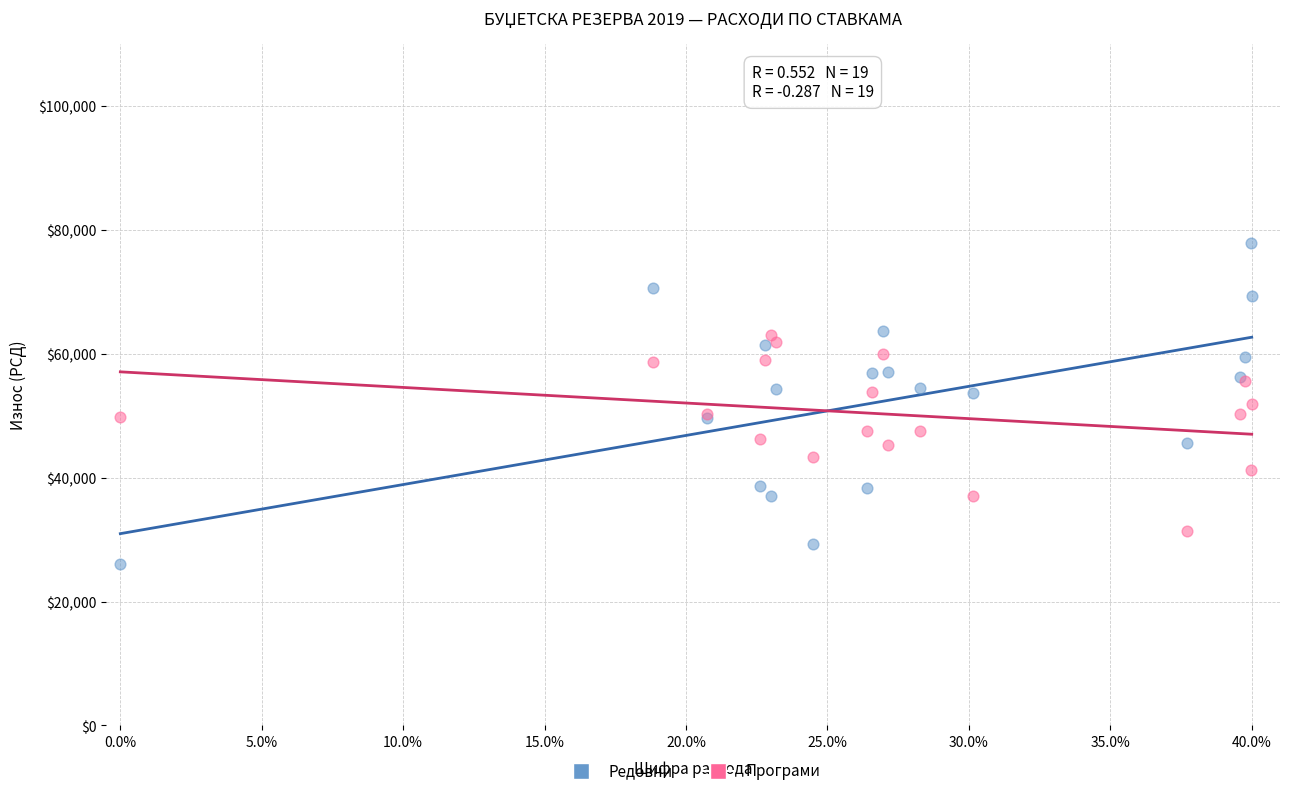

Which series reaches the maximum Y coordinate?

Редовни